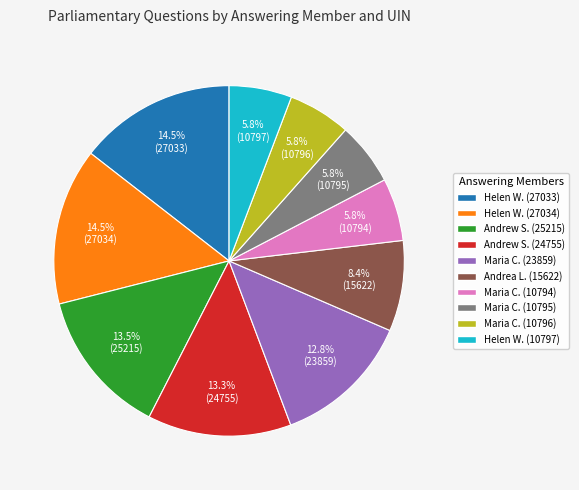

Does any single category account for the majority?

No